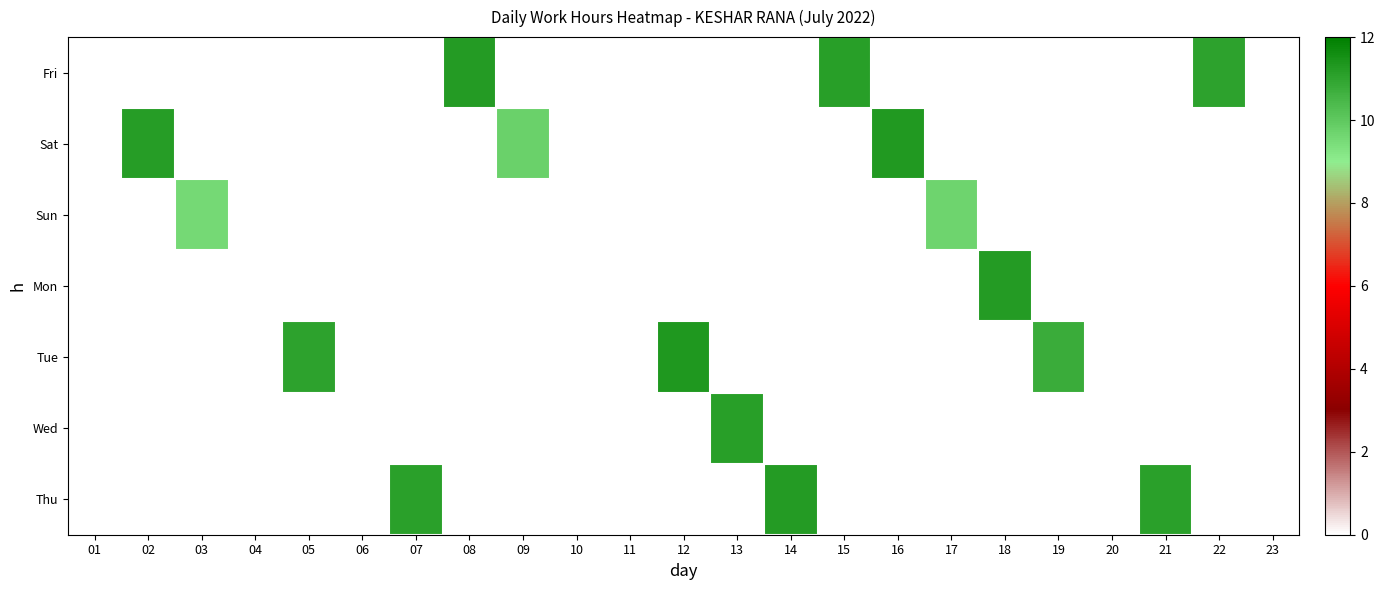

Which category has the highest value across all series?

12